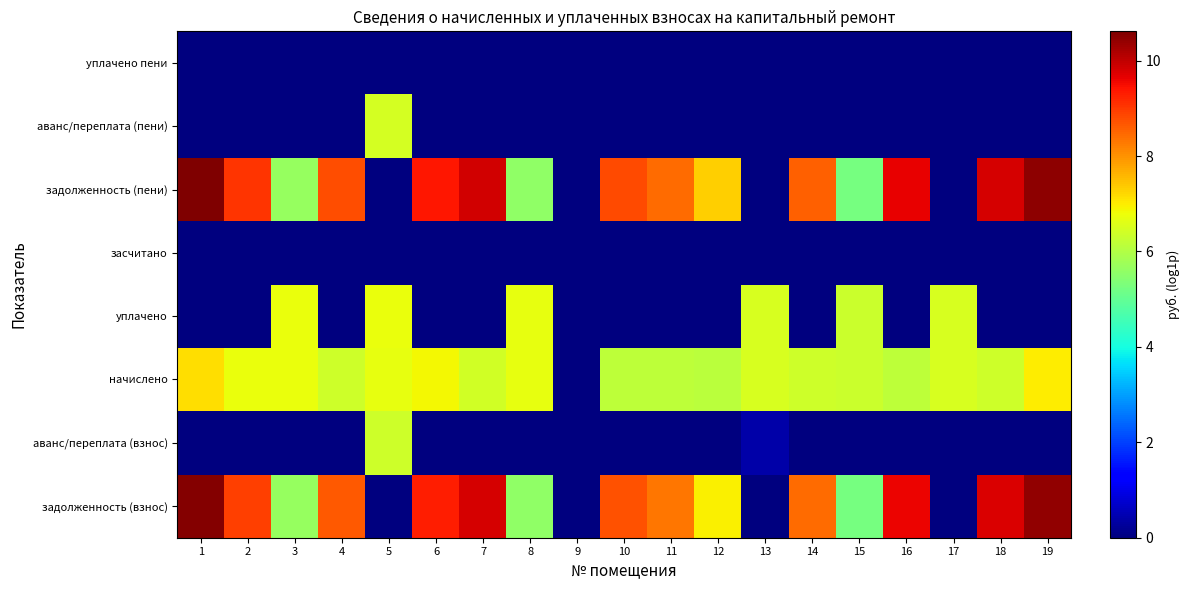

Which label corresponds to the smallest value in the chart?

5